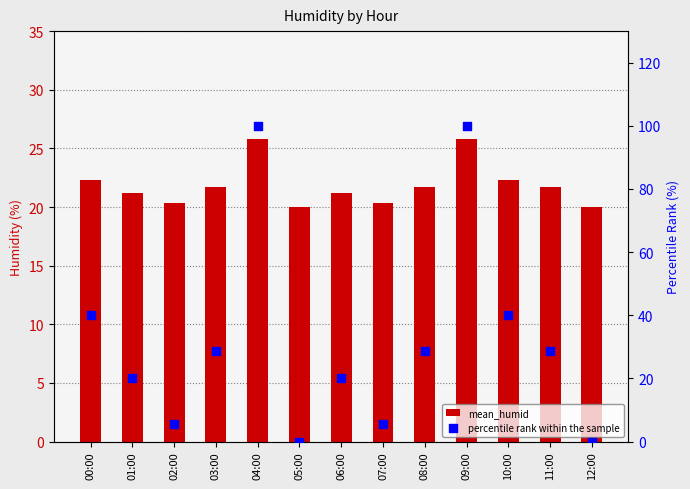

Which series has the largest Y range (max minus min)?

percentile rank within the sample